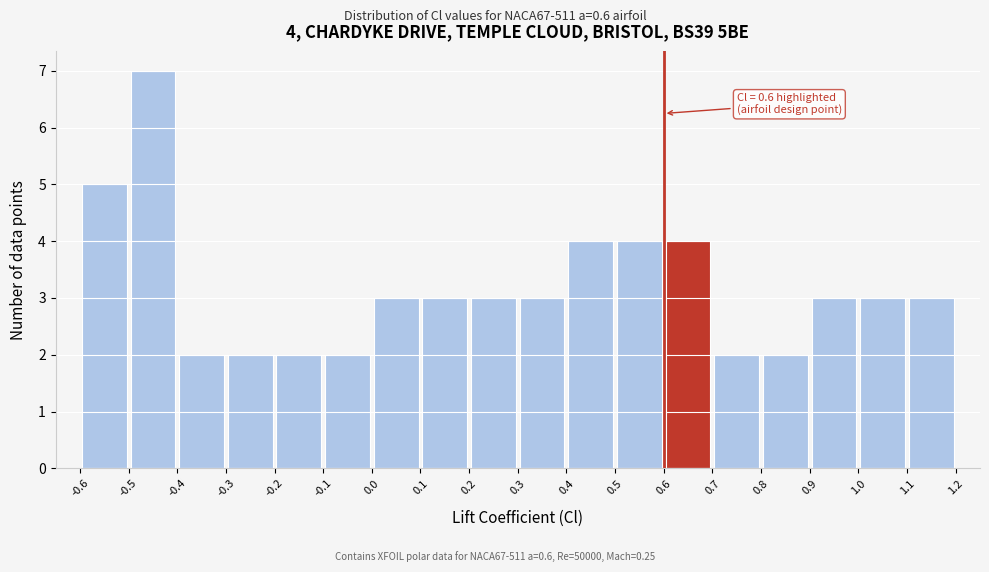

Which range on the x-axis has the tallest bar?

-0.5 to -0.4